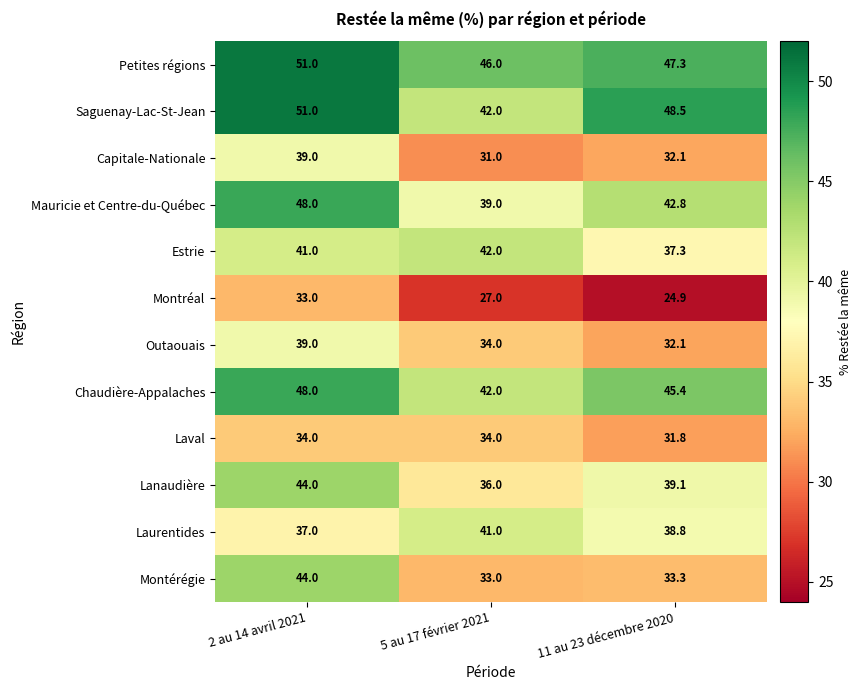

Which series changed the most between 5 au 17 février 2021 and 11 au 23 décembre 2020?

Saguenay-Lac-St-Jean